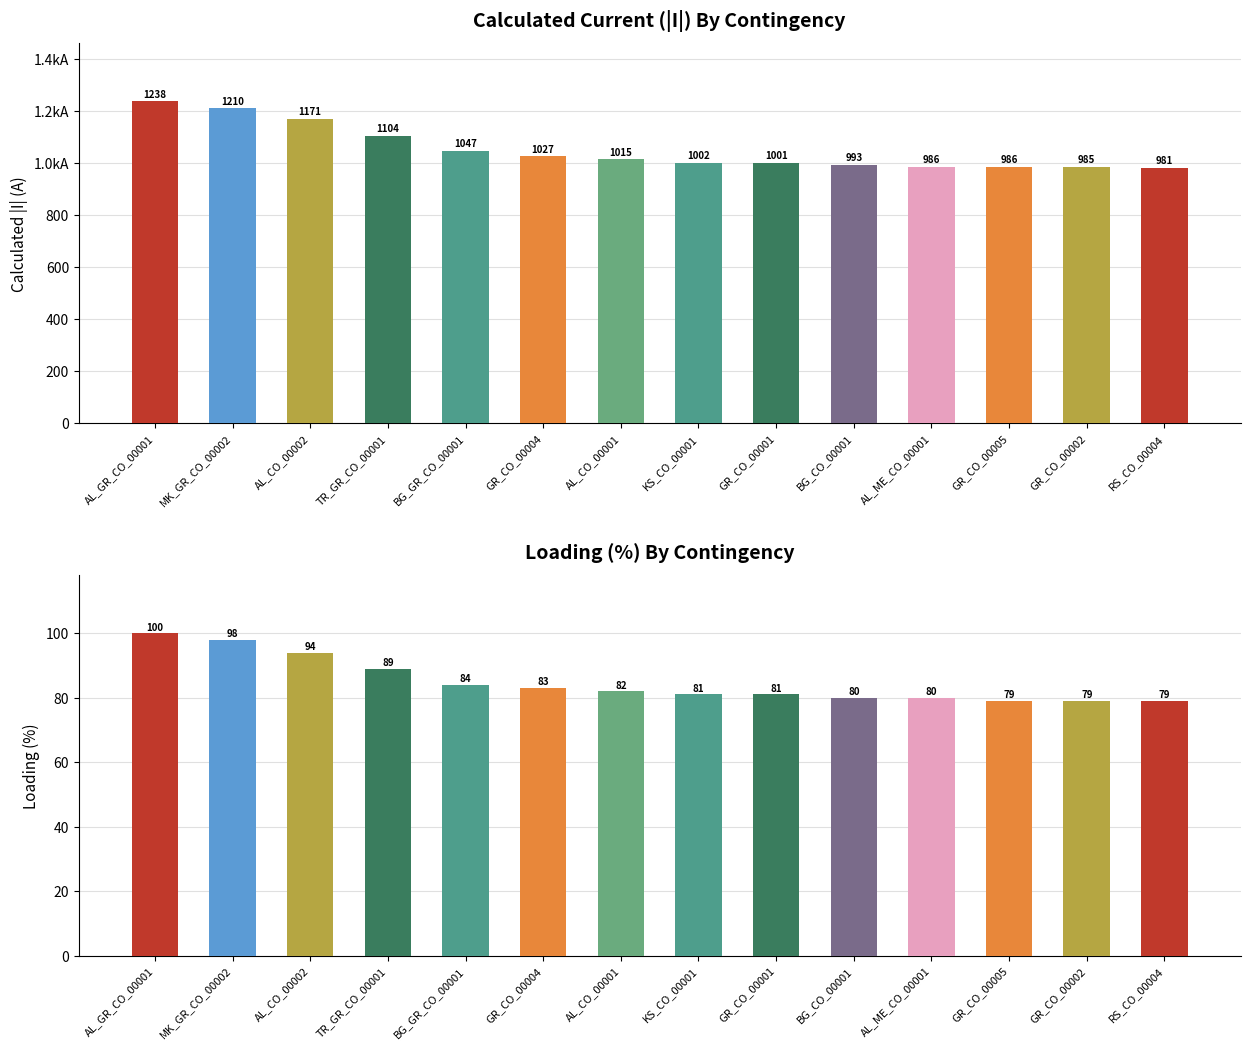

What is the label of the 7th bar from the left?

AL_CO_00001